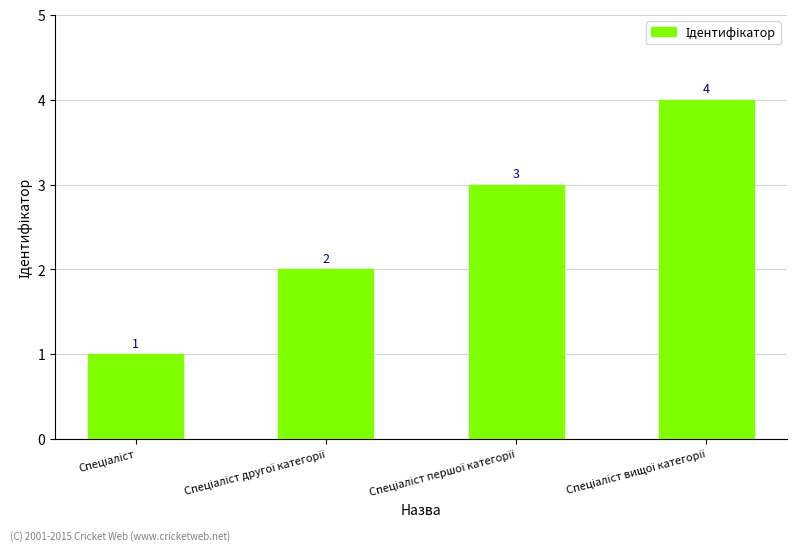

What is the sum of all values?

10